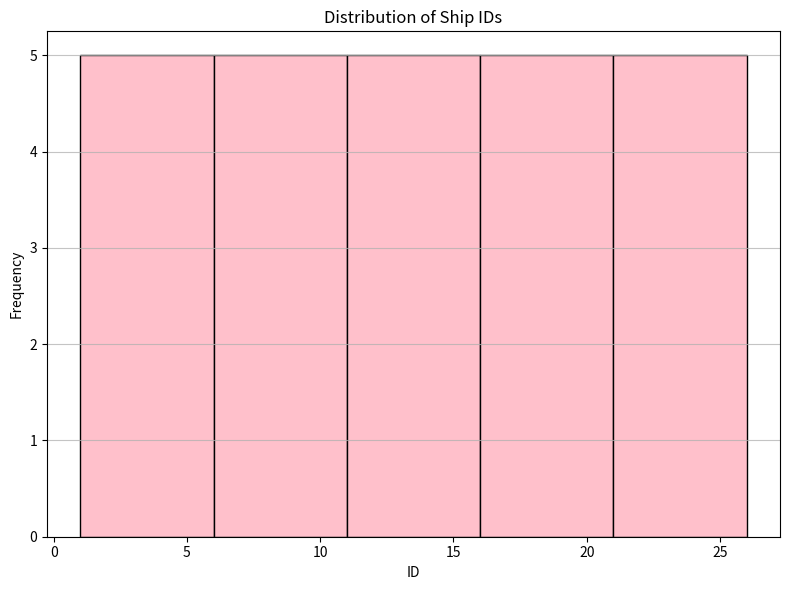

How tall is the bar that spans 16 to 21 on the x-axis? The values are not printed on the chart, so give them approximately, as read against the axis.

5